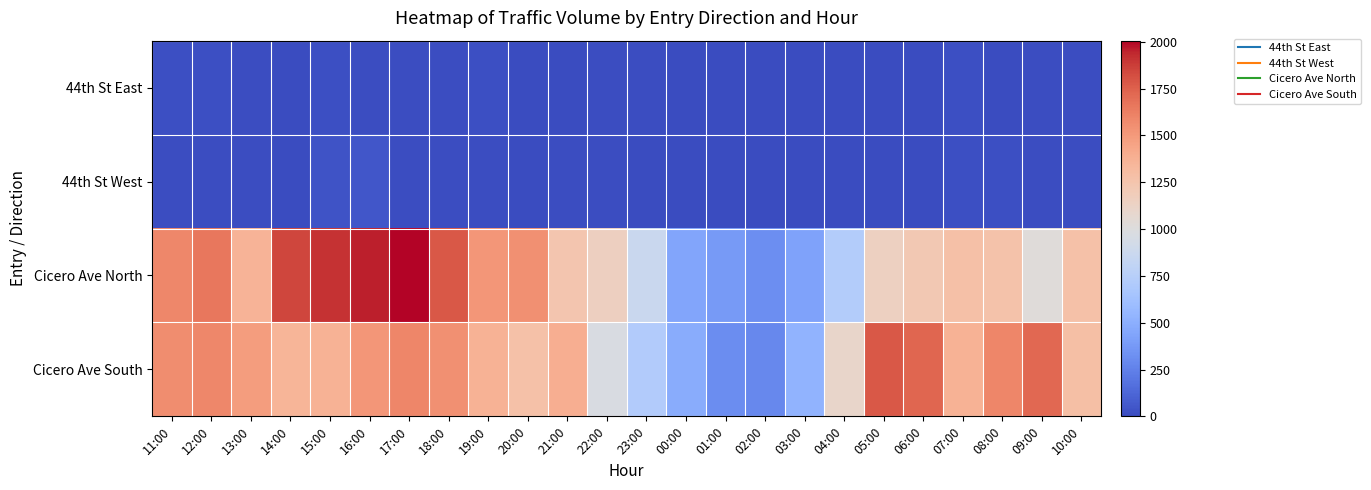

Count the number of data series in this chart.

4